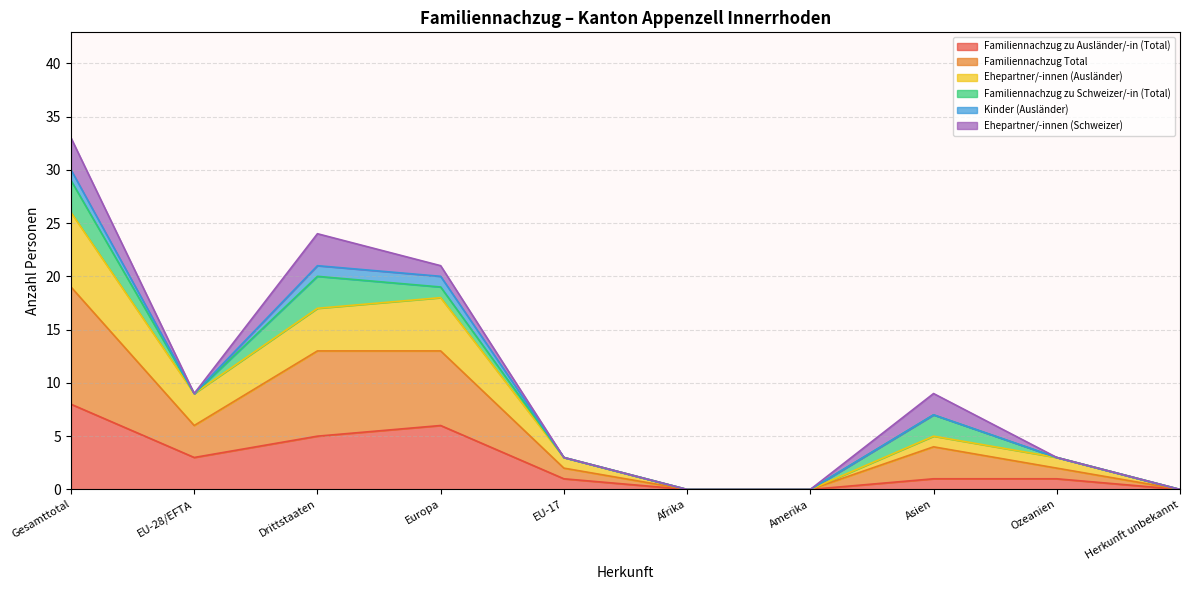

Which series has the largest range (max minus min)?

Familiennachzug Total